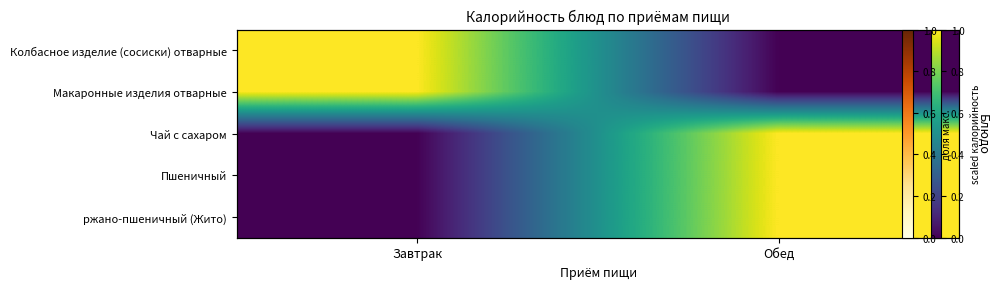

Which category has the highest value in the Пшеничный series?

Обед